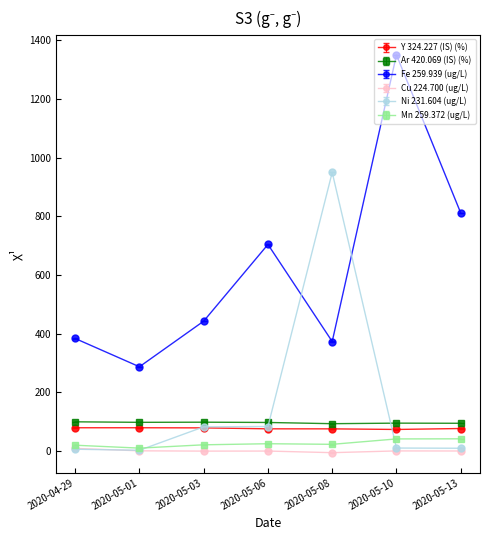

Does the chart have visible grid lines?

No